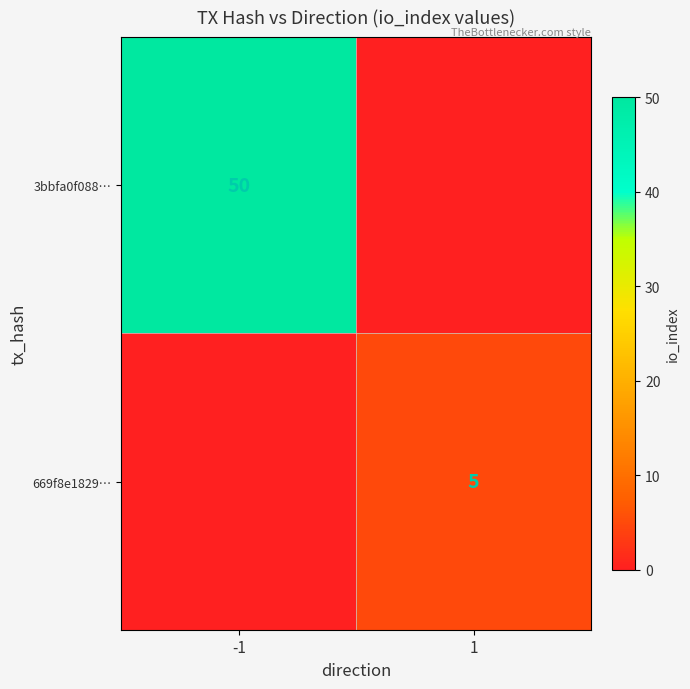

At how many categories does at least one series exceed 19?

1